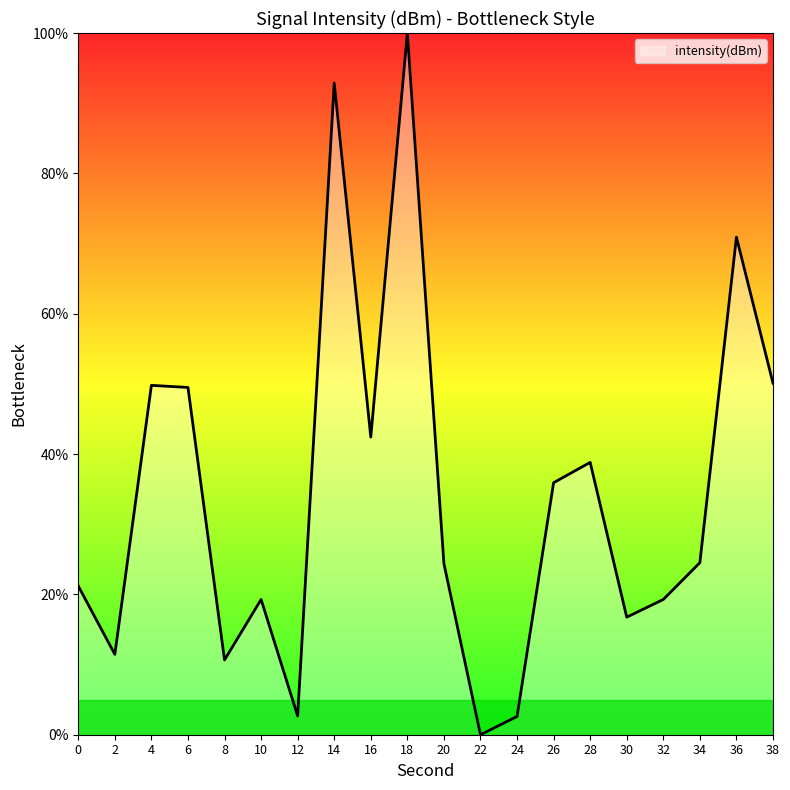

Does the chart display data point markers on the line(s)?

No